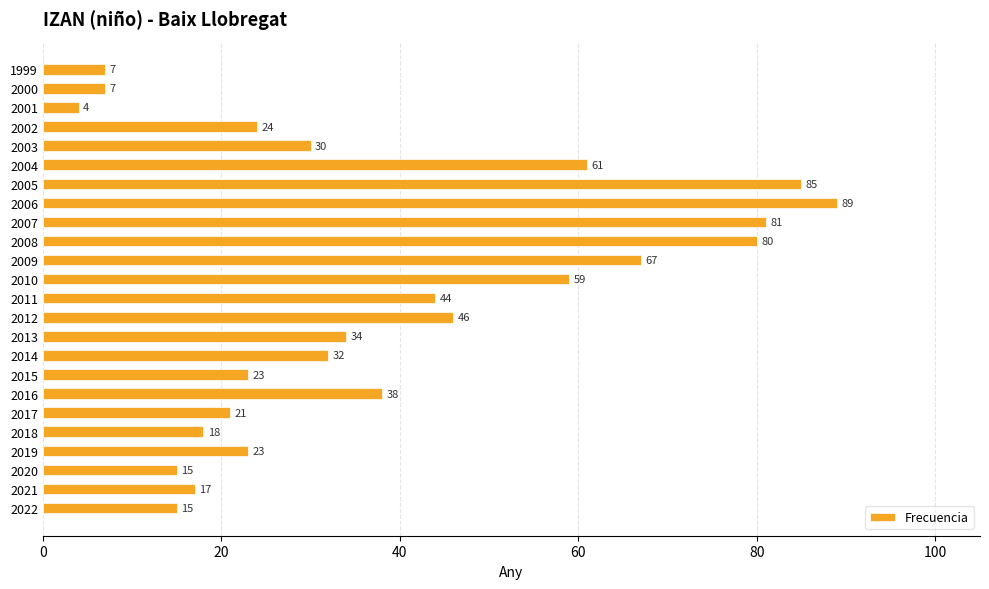

At which label is the value closest to 46?

2012